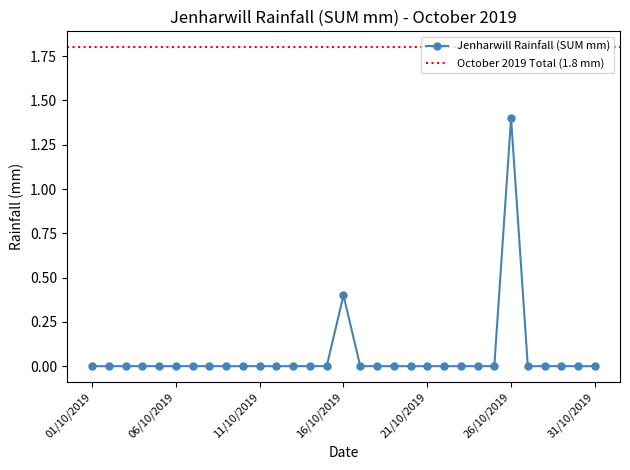

Rank the categories by value from highest to lowest.

26/10/2019, 16/10/2019, 01/10/2019, 02/10/2019, 03/10/2019, 04/10/2019, 05/10/2019, 06/10/2019, 07/10/2019, 08/10/2019, 09/10/2019, 10/10/2019, 11/10/2019, 12/10/2019, 13/10/2019, 14/10/2019, 15/10/2019, 17/10/2019, 18/10/2019, 19/10/2019, 20/10/2019, 21/10/2019, 22/10/2019, 23/10/2019, 24/10/2019, 25/10/2019, 27/10/2019, 28/10/2019, 29/10/2019, 30/10/2019, 31/10/2019